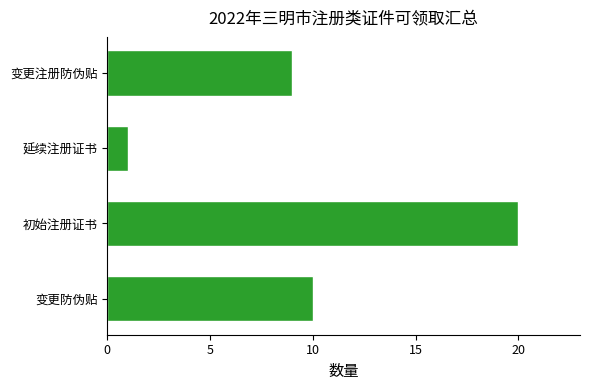

Is it true that the value at 变更防伪贴 is 17?

False